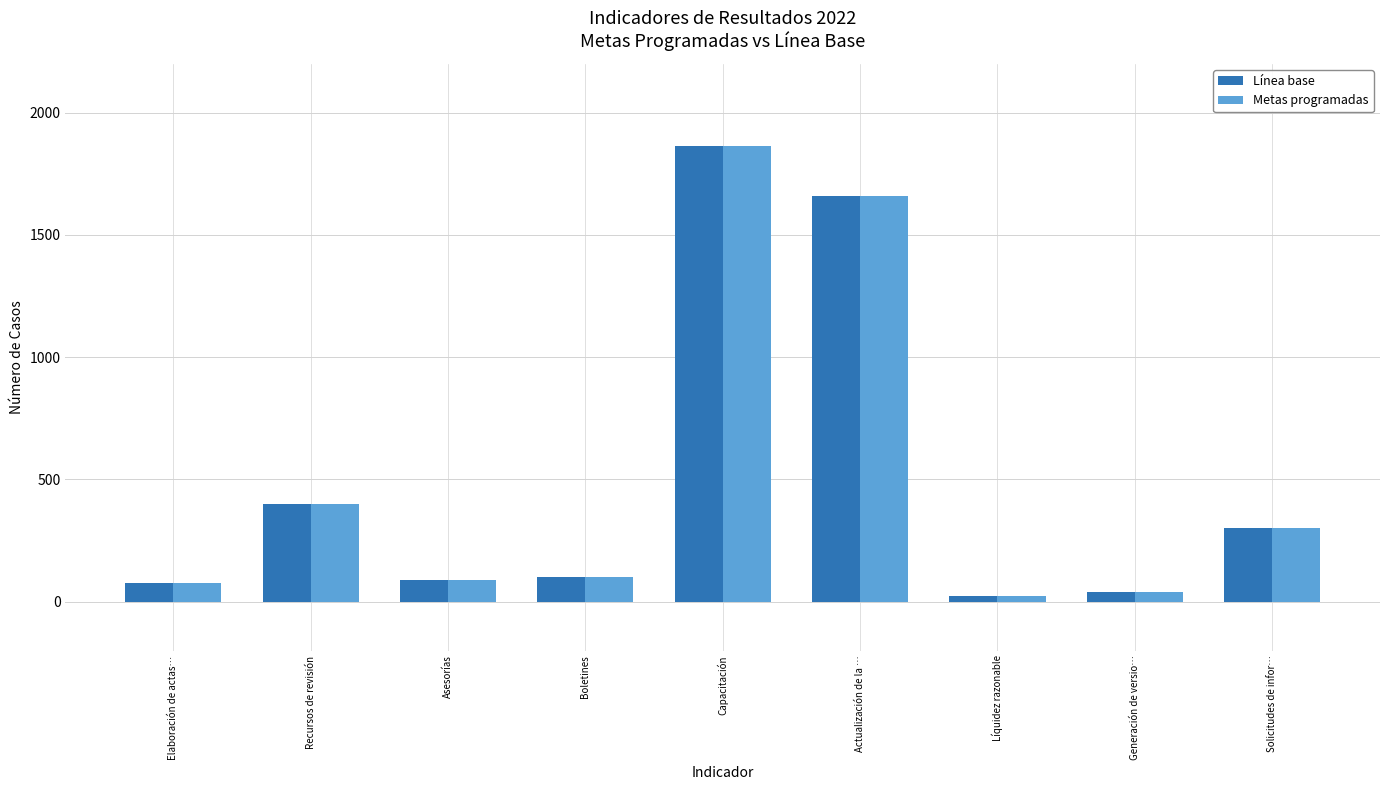

What is the sum of the Metas programadas values at Boletines and Solicitudes de infor…?

400